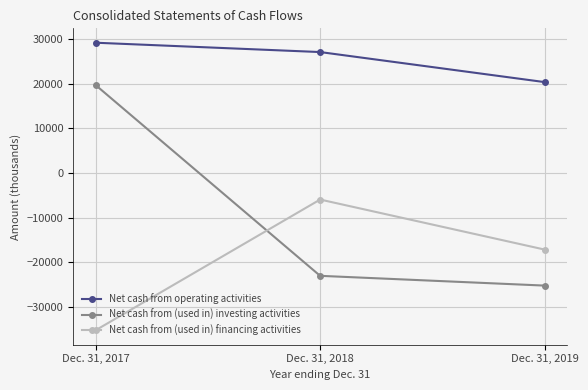

What is the spread (max minus min) of values at Dec. 31, 2018?

50202